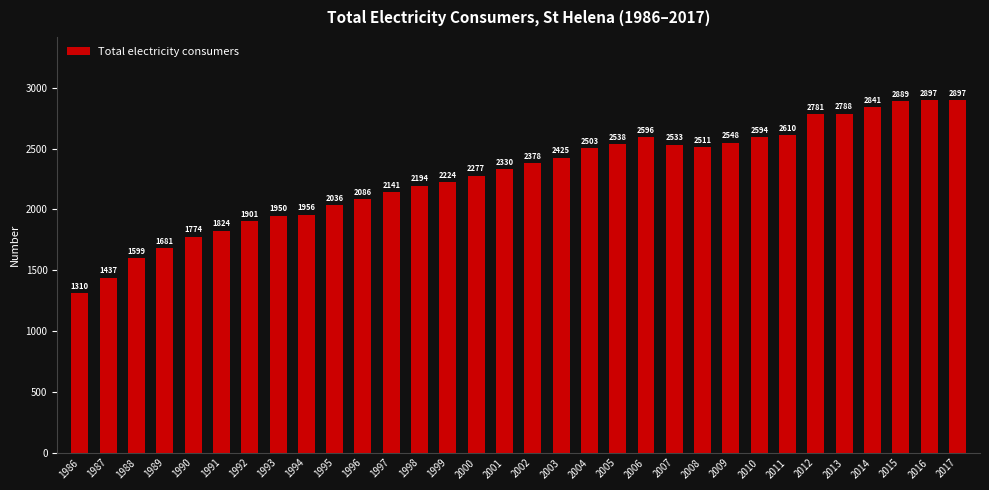

How many distinct data groups are displayed?

1